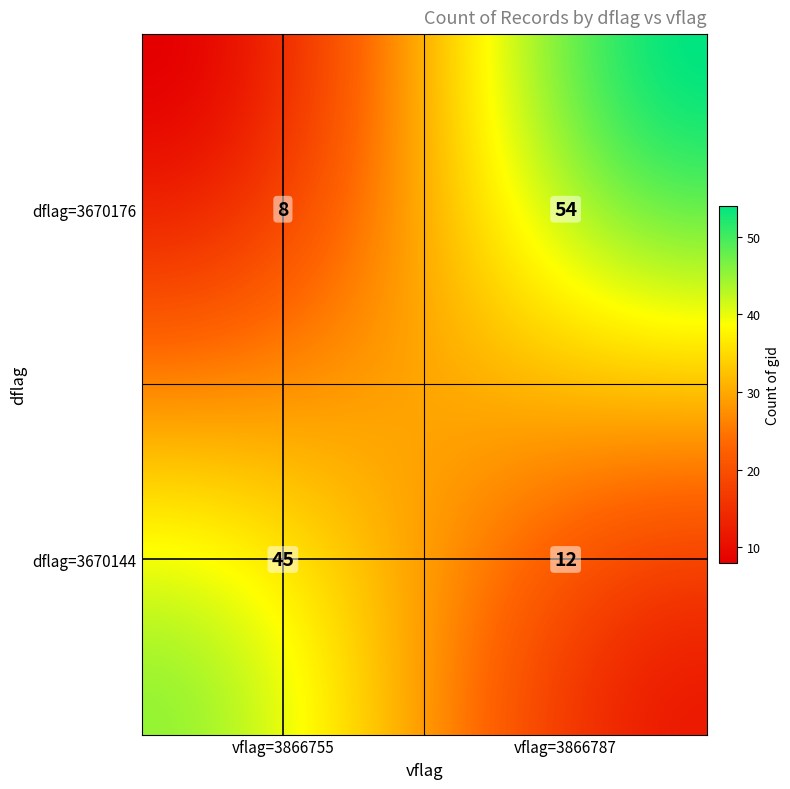

How many series are shown in this chart?

1